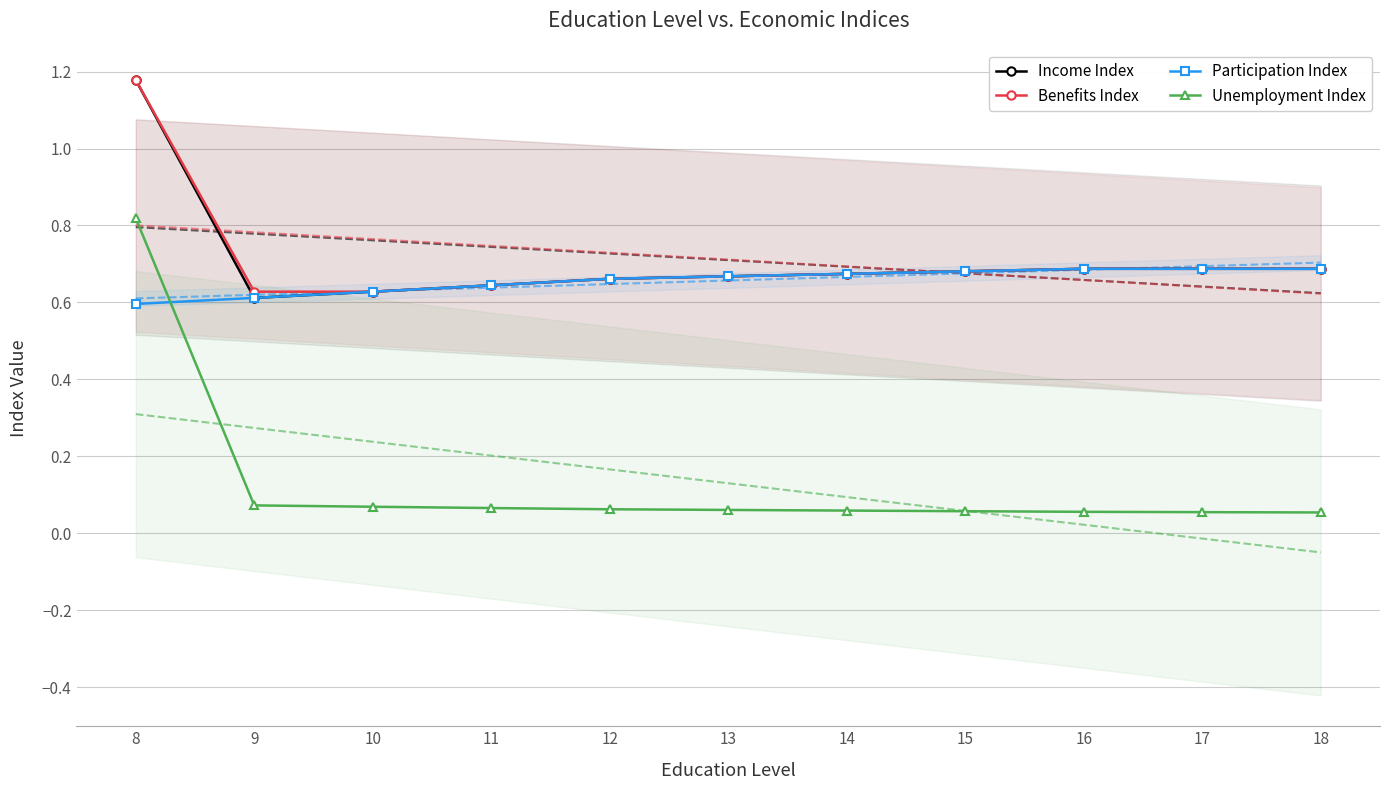

True or false: Benefits Index and Unemployment Index intersect in this chart.

False